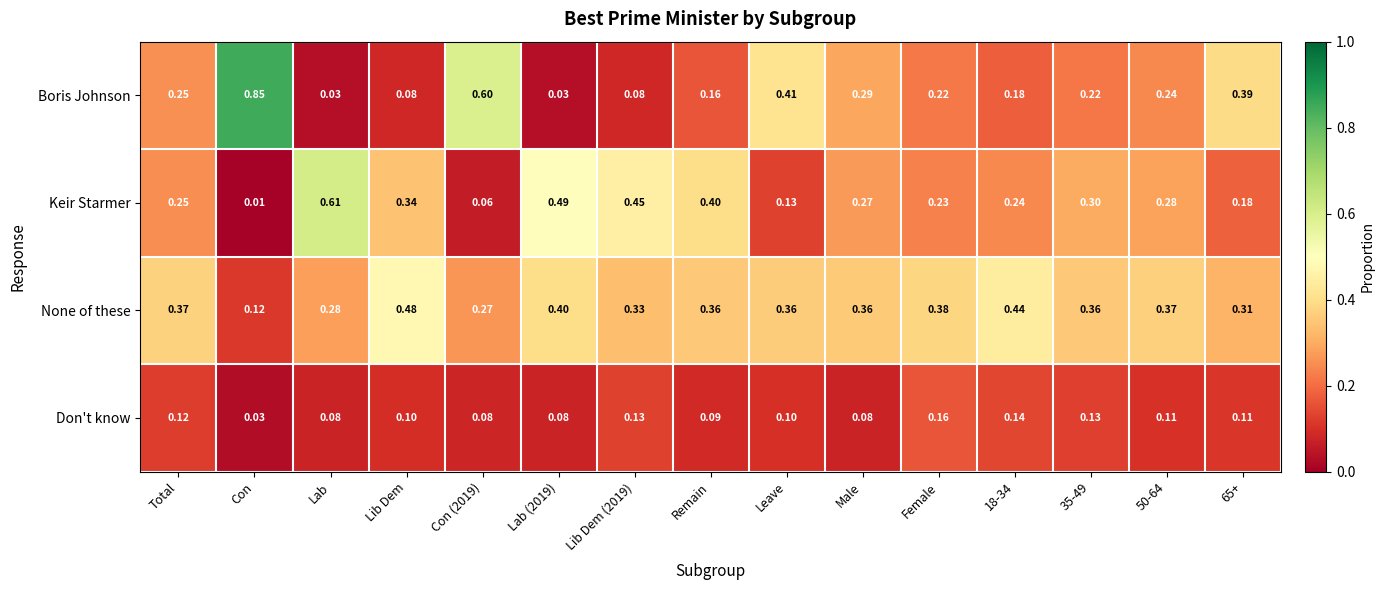

At how many categories does at least one series exceed 0?

15